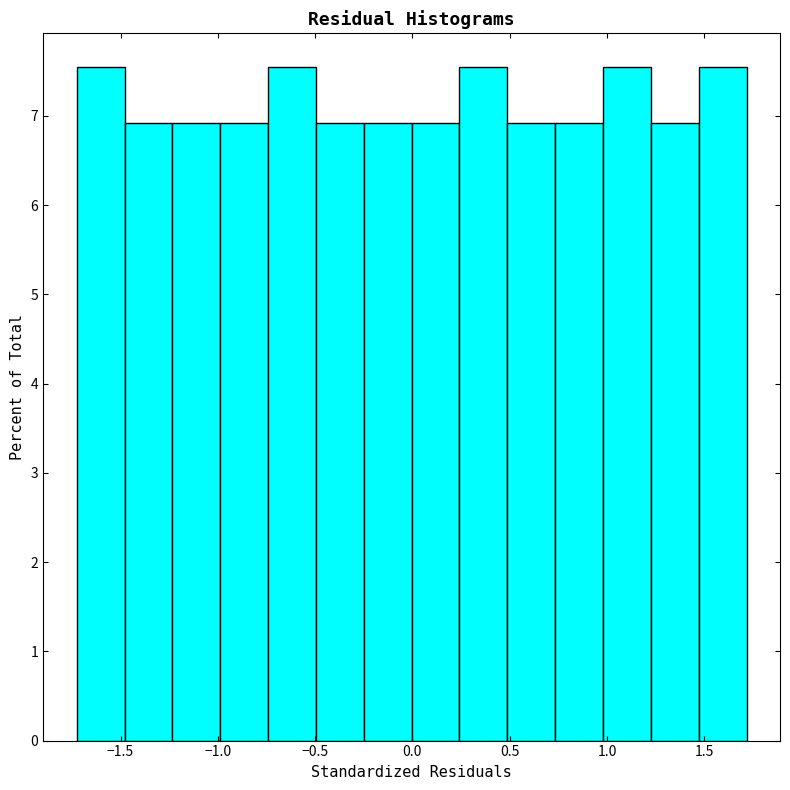

How tall is the bar that spans -0.50 to -0.25 on the x-axis? Neither the bar edges nor the heights are printed on the chart, so give them approximately, as read against the axes.

6.9